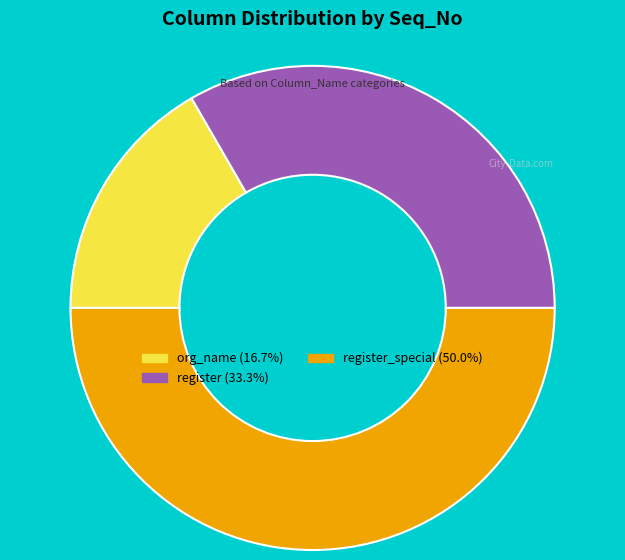

Which slice is the largest?

register_special